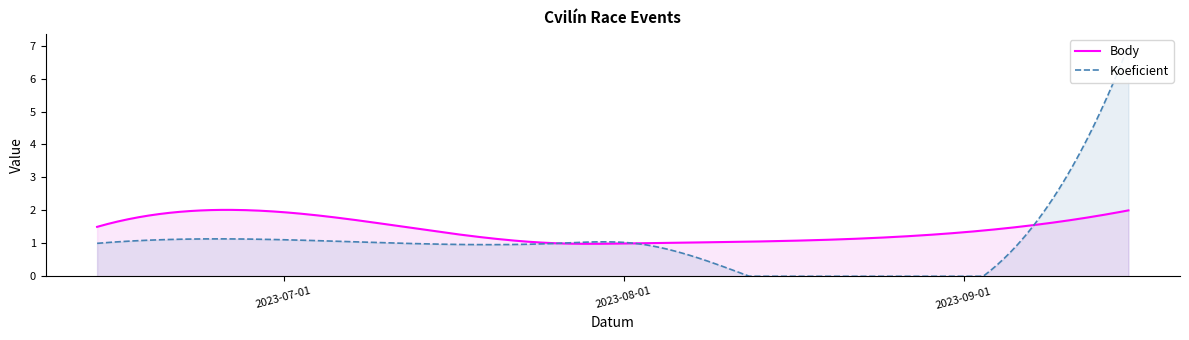

How many intersections are there between Body and Koeficient?

1